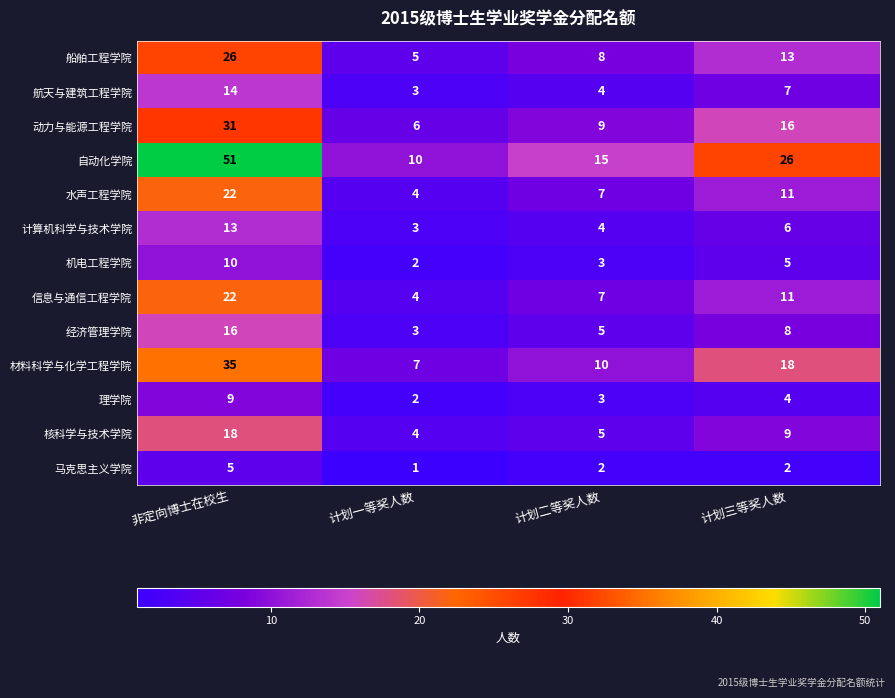

What is the approximate value of 机电工程学院 at 计划三等奖人数?

5